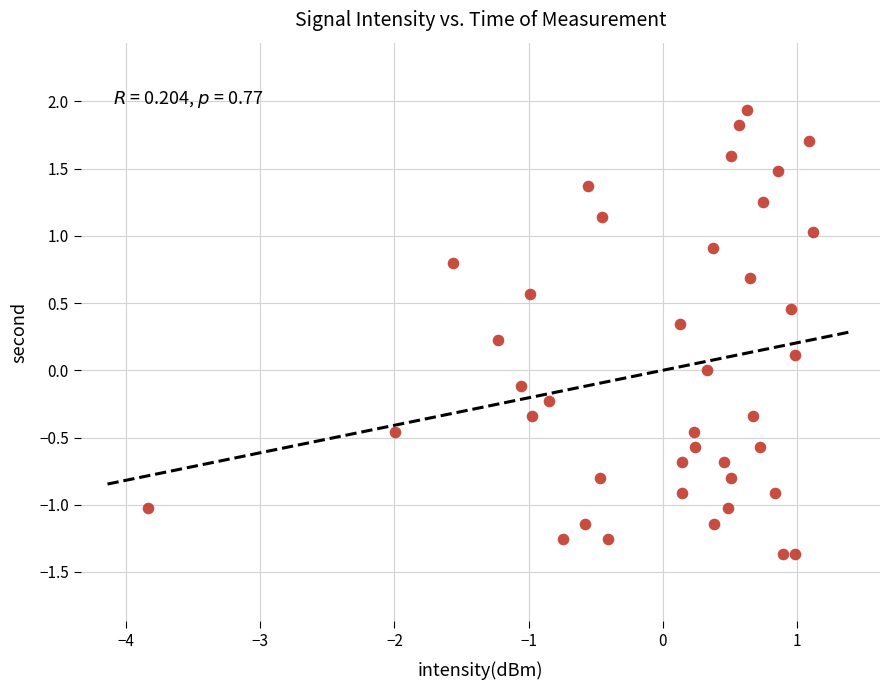

What is the range of X values (max minus min)?

5.0